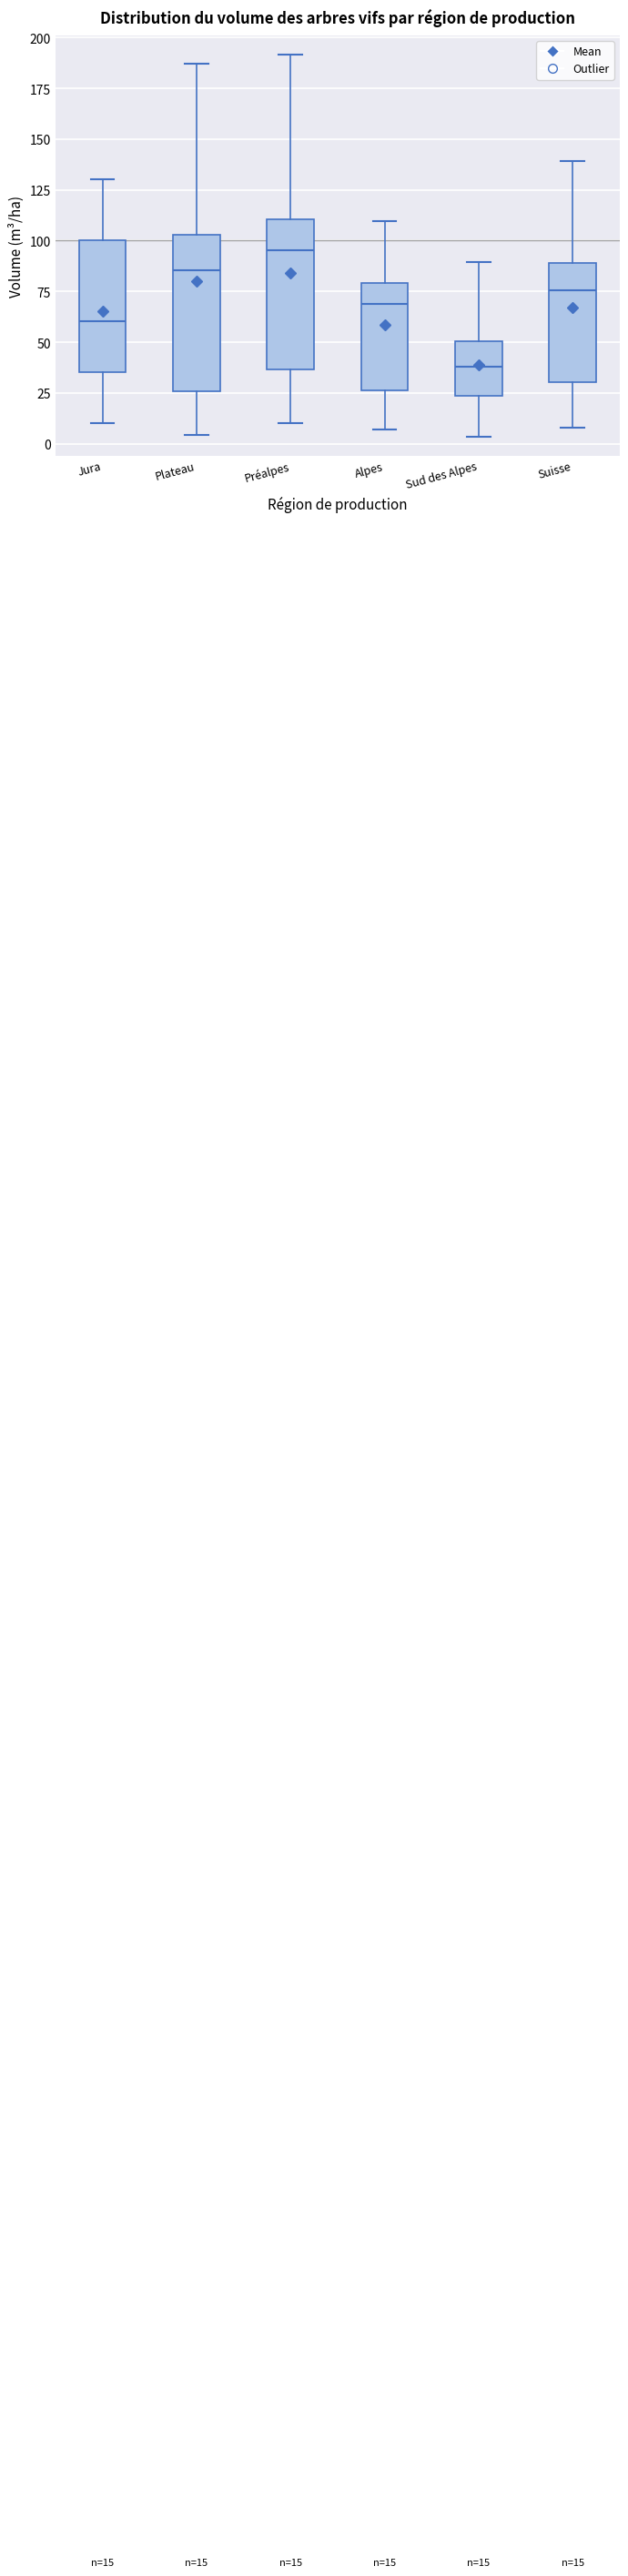

Which box's median line is the highest?

Préalpes